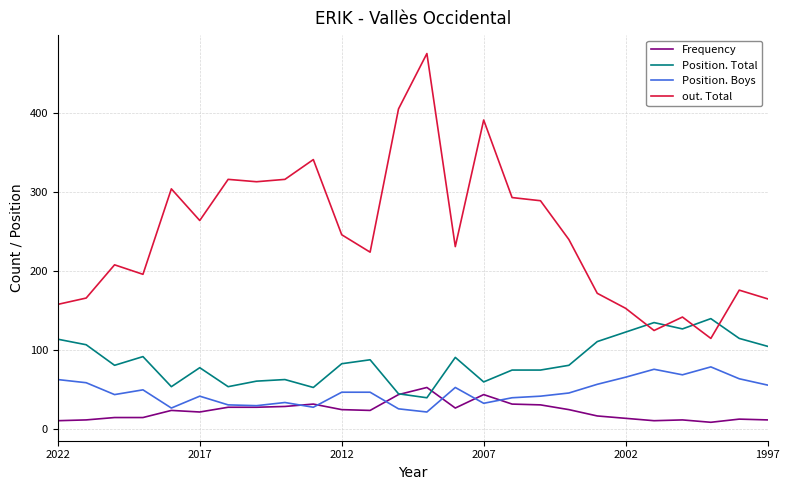

List the series in order of their peak value, lowest first.

Frequency, Position. Boys, Position. Total, out. Total